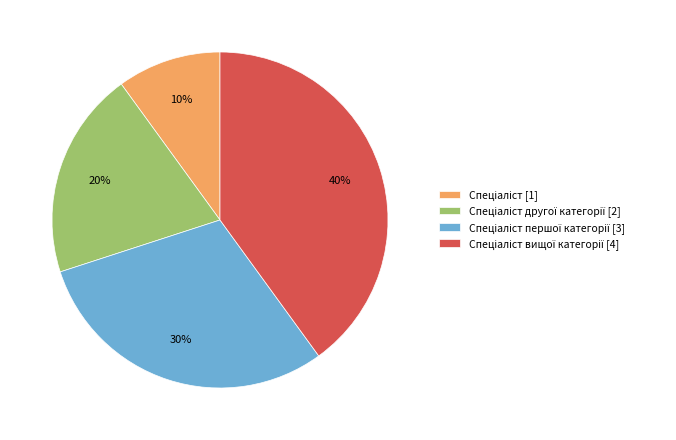

To the nearest percent, what is the average slice percentage?

25%